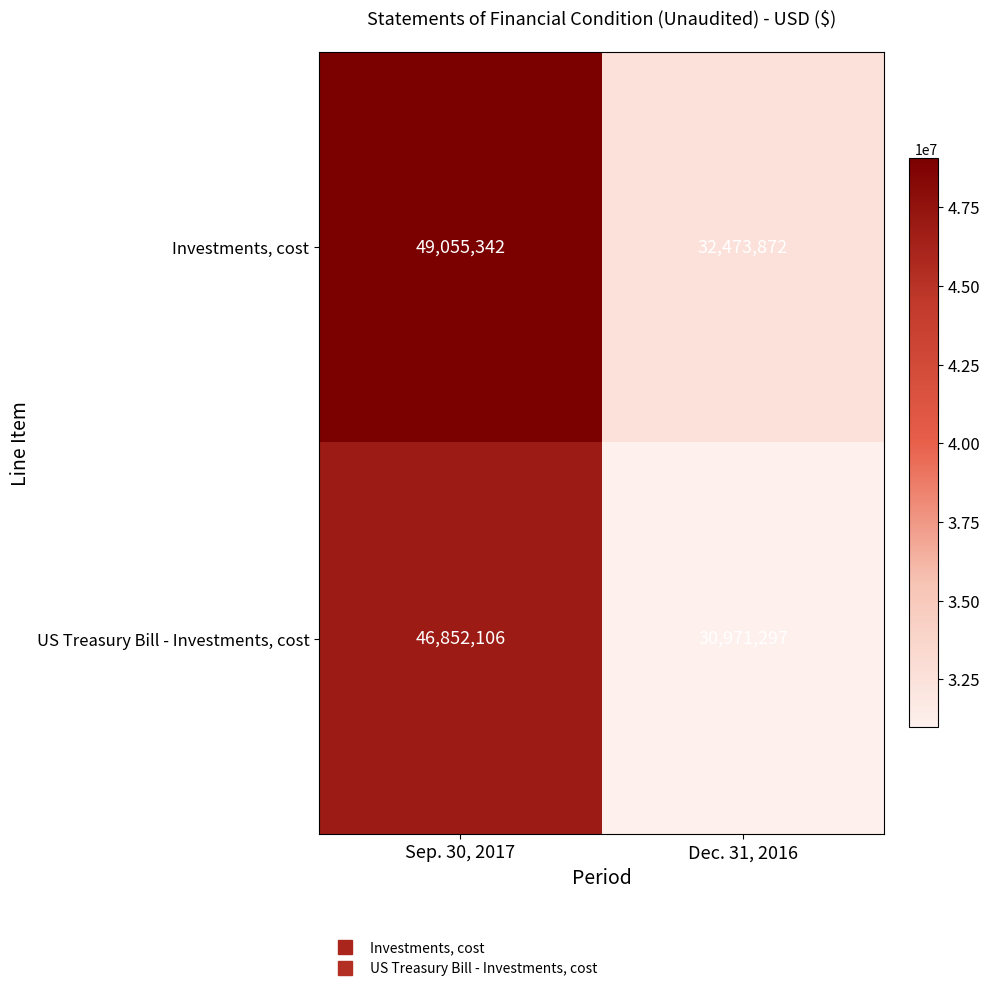

Which category has the highest value across all series?

Sep. 30, 2017